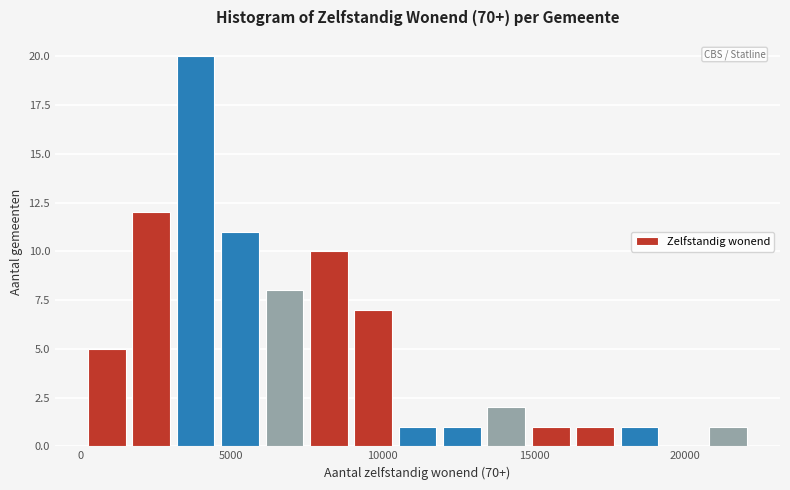

Read against the x-axis, roughly where is the centre of the tallest bar?

4000